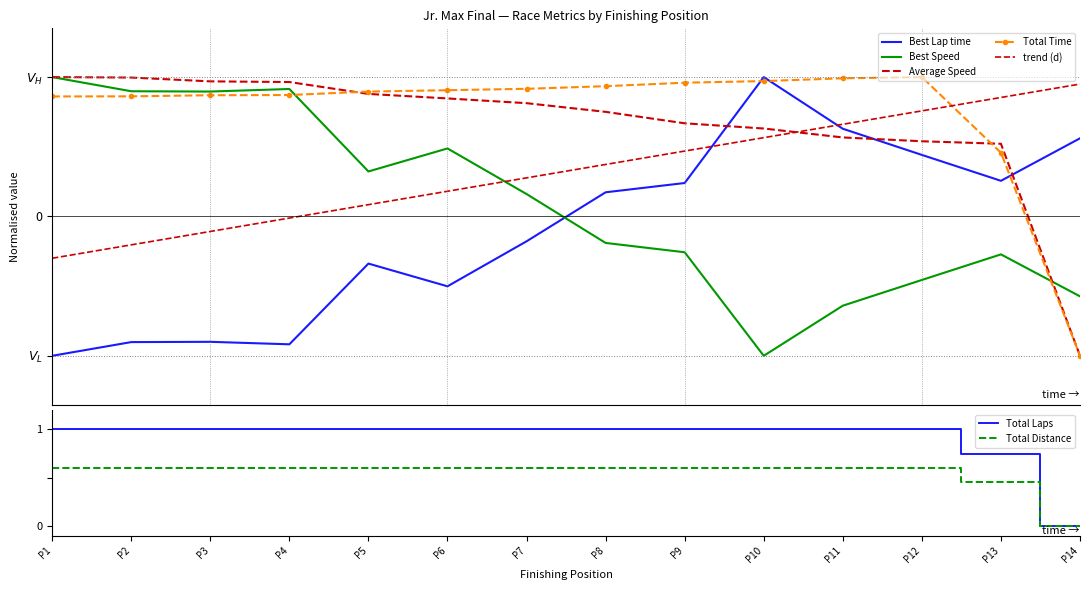

The value of Total Laps at P12 is 1.0. True or false?

True